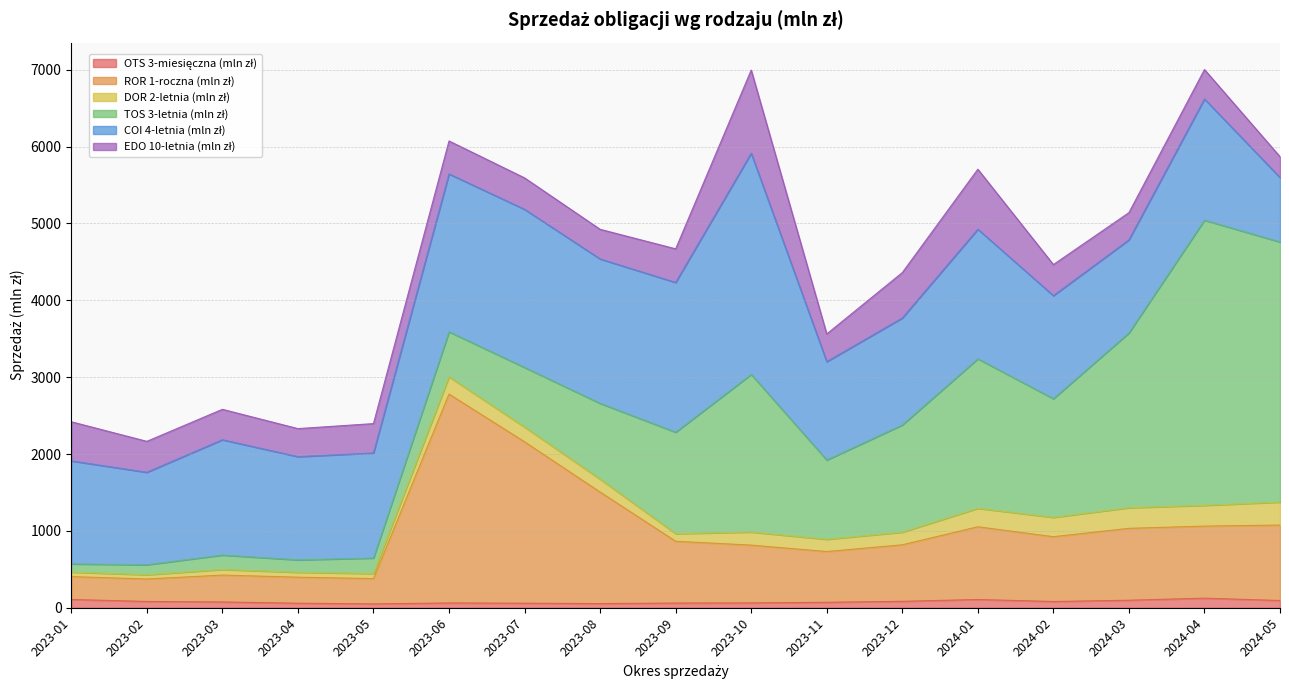

The value of EDO 10-letnia (mln zł) at 2024-04 is 383.4. True or false?

True